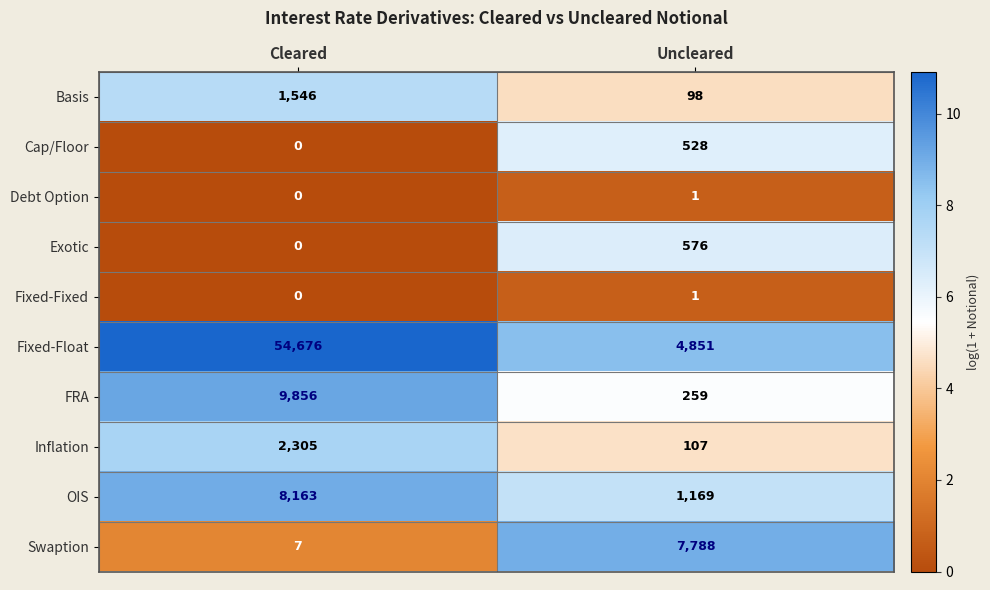

At which category is the sum across all series the highest?

Cleared